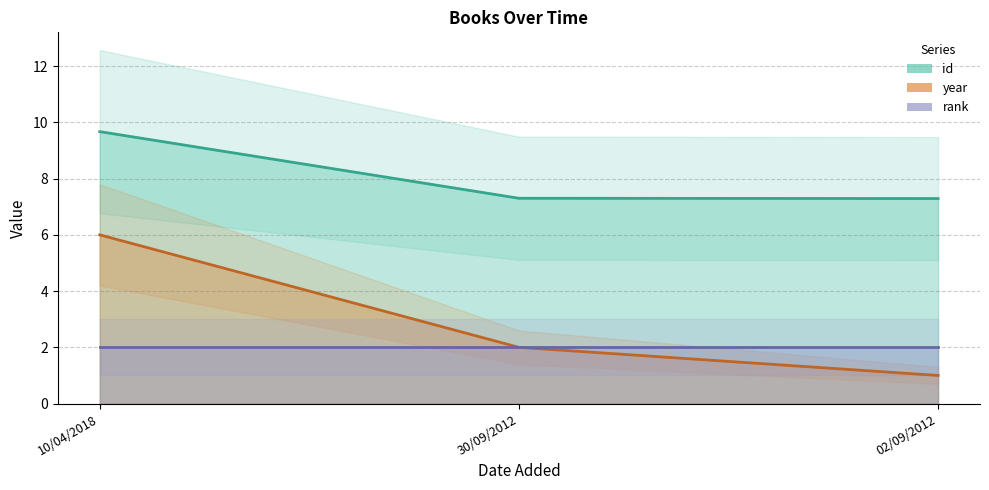

Which category has the highest value in the id series?

10/04/2018